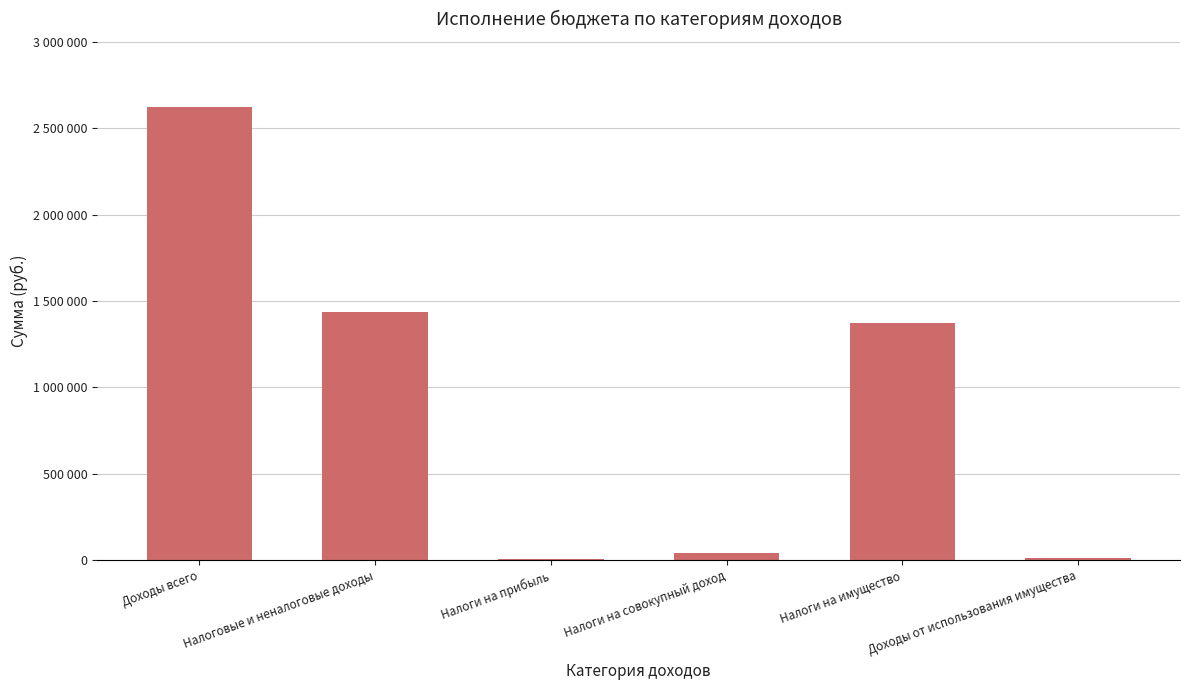

What is the maximum value shown in the chart?

2620958